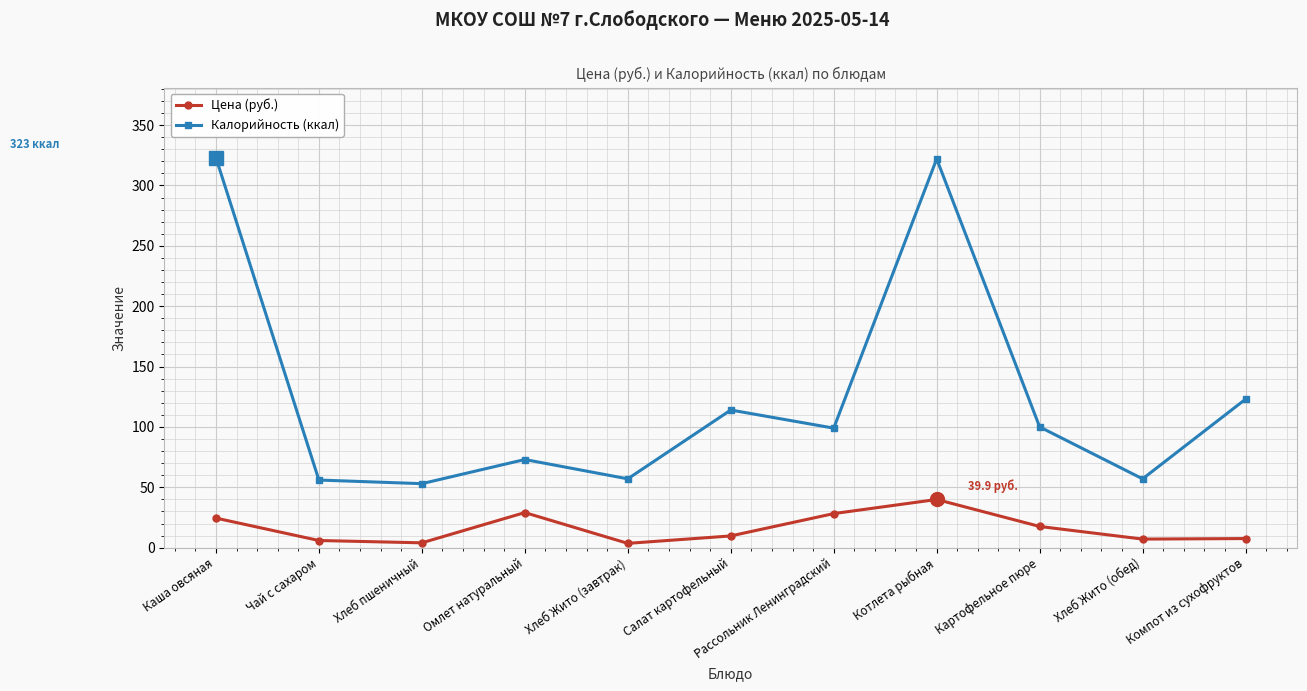

What is the difference between the highest and lowest values at Каша овсяная?

298.5